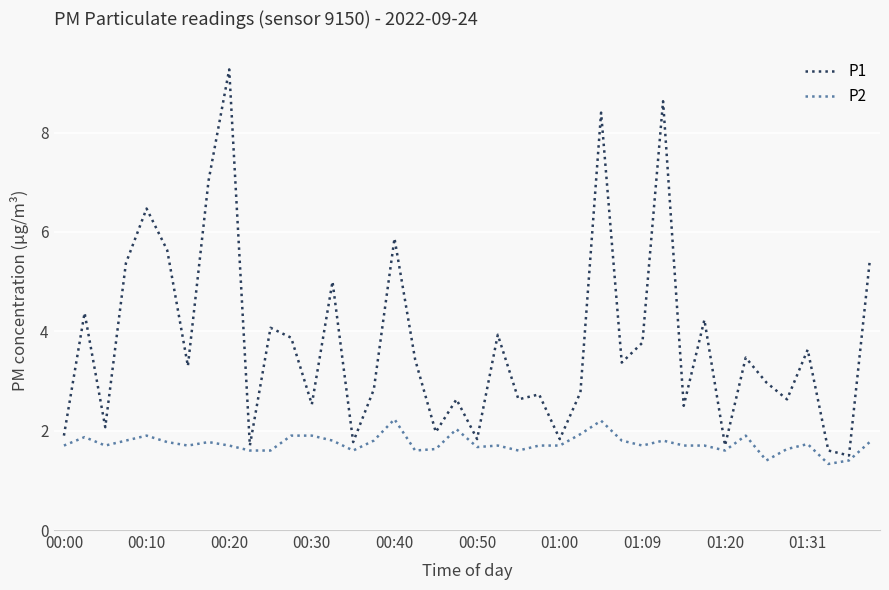

What is the difference between the maximum and minimum values in the P2 series?

0.9